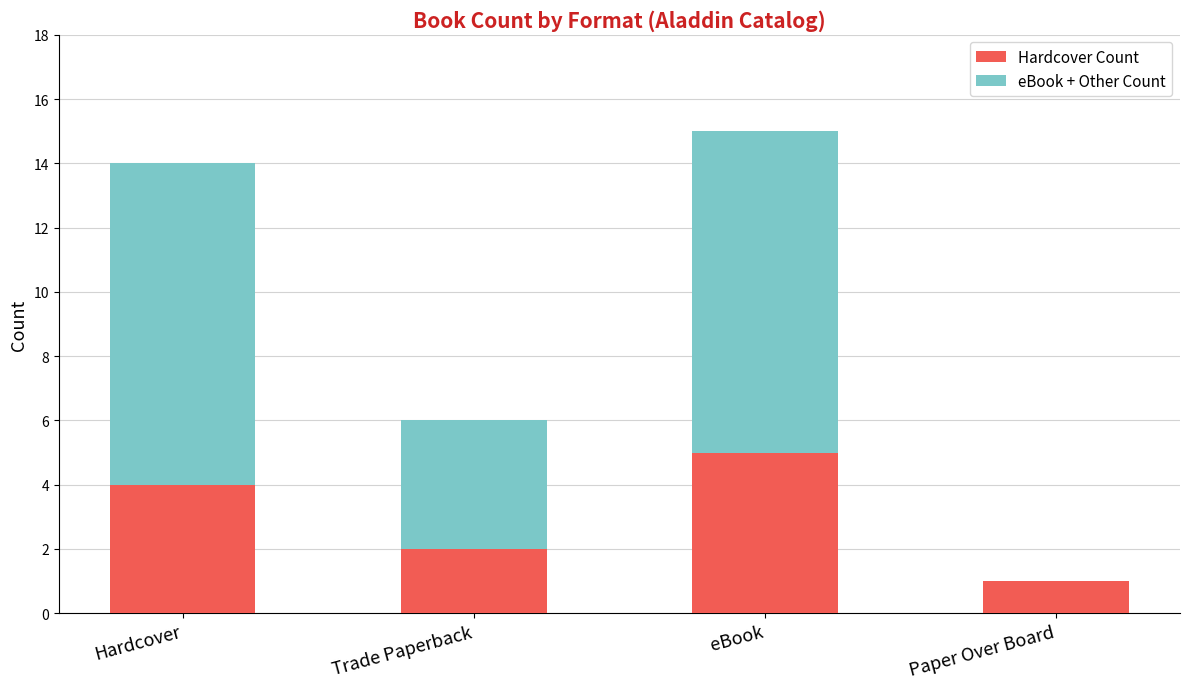

Reading left to right, what are the values for Hardcover Count?

Hardcover=4	Trade Paperback=2	eBook=5	Paper Over Board=1